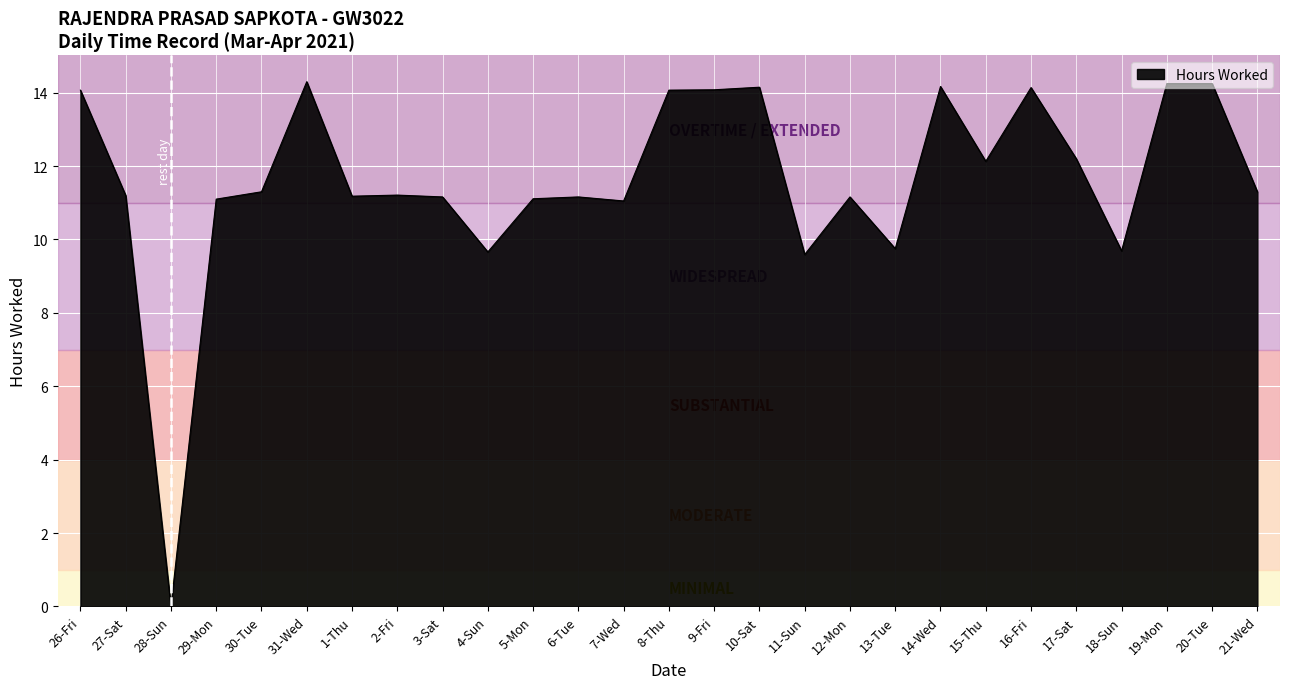

Between 11-Sun and 17-Sat, which is larger?

17-Sat